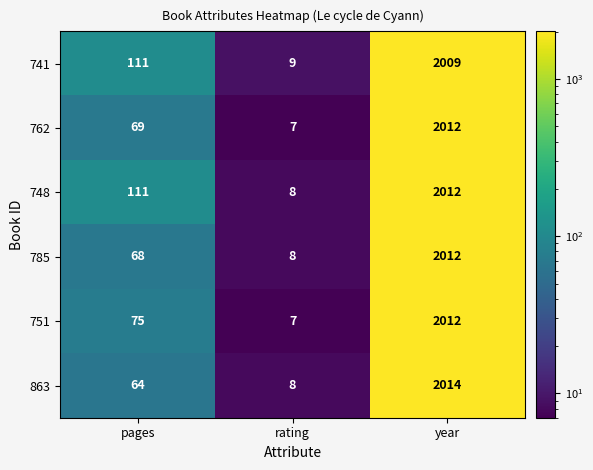

List the labels in order of 762 value, largest first.

year, pages, rating